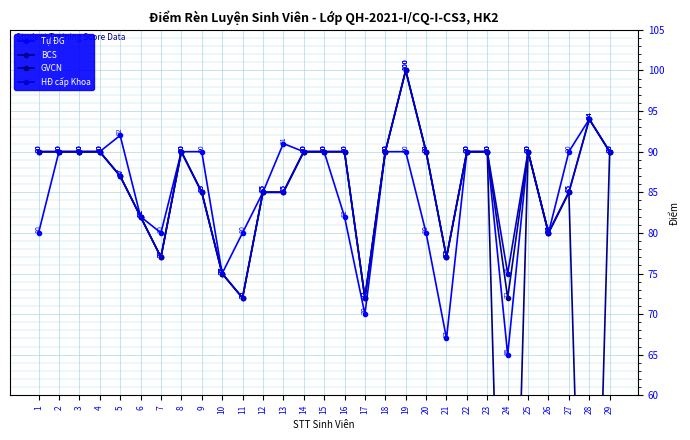

What is the sum of all HĐ cấp Khoa values?

2491